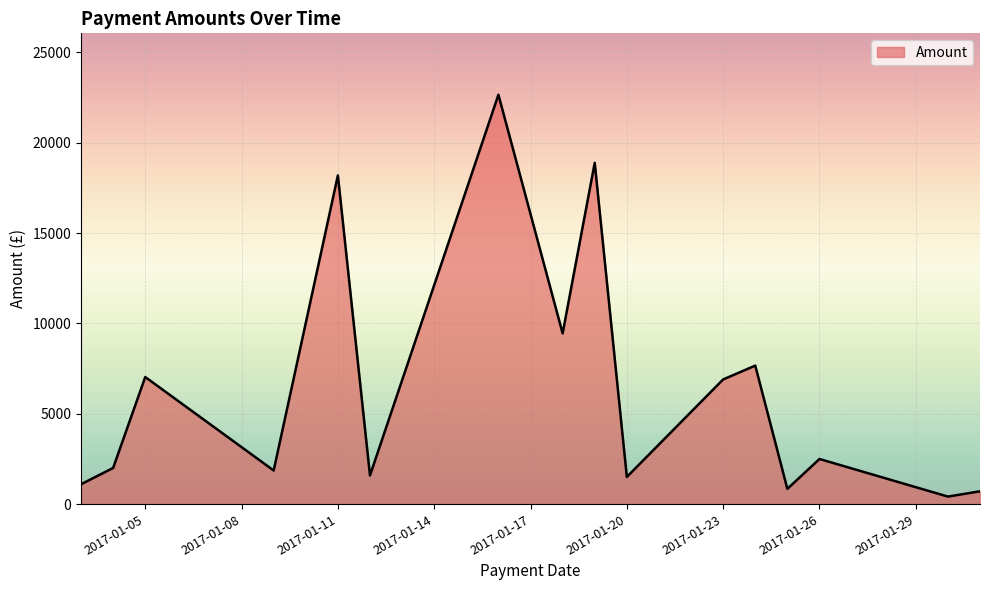

Does the chart display data point markers on the line(s)?

No